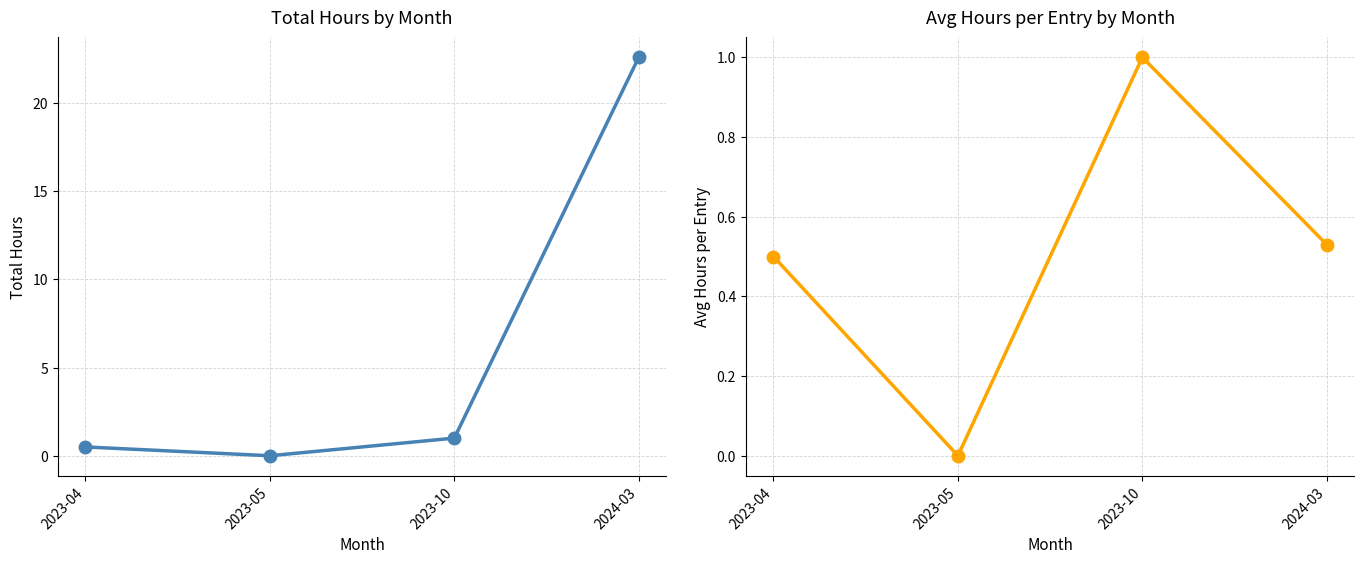

Where does the Total Hours series first go above 1?

2024-03